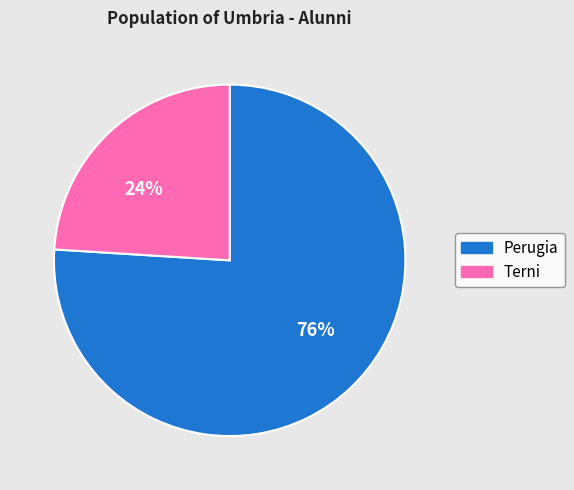

How many slices are in this pie chart?

2